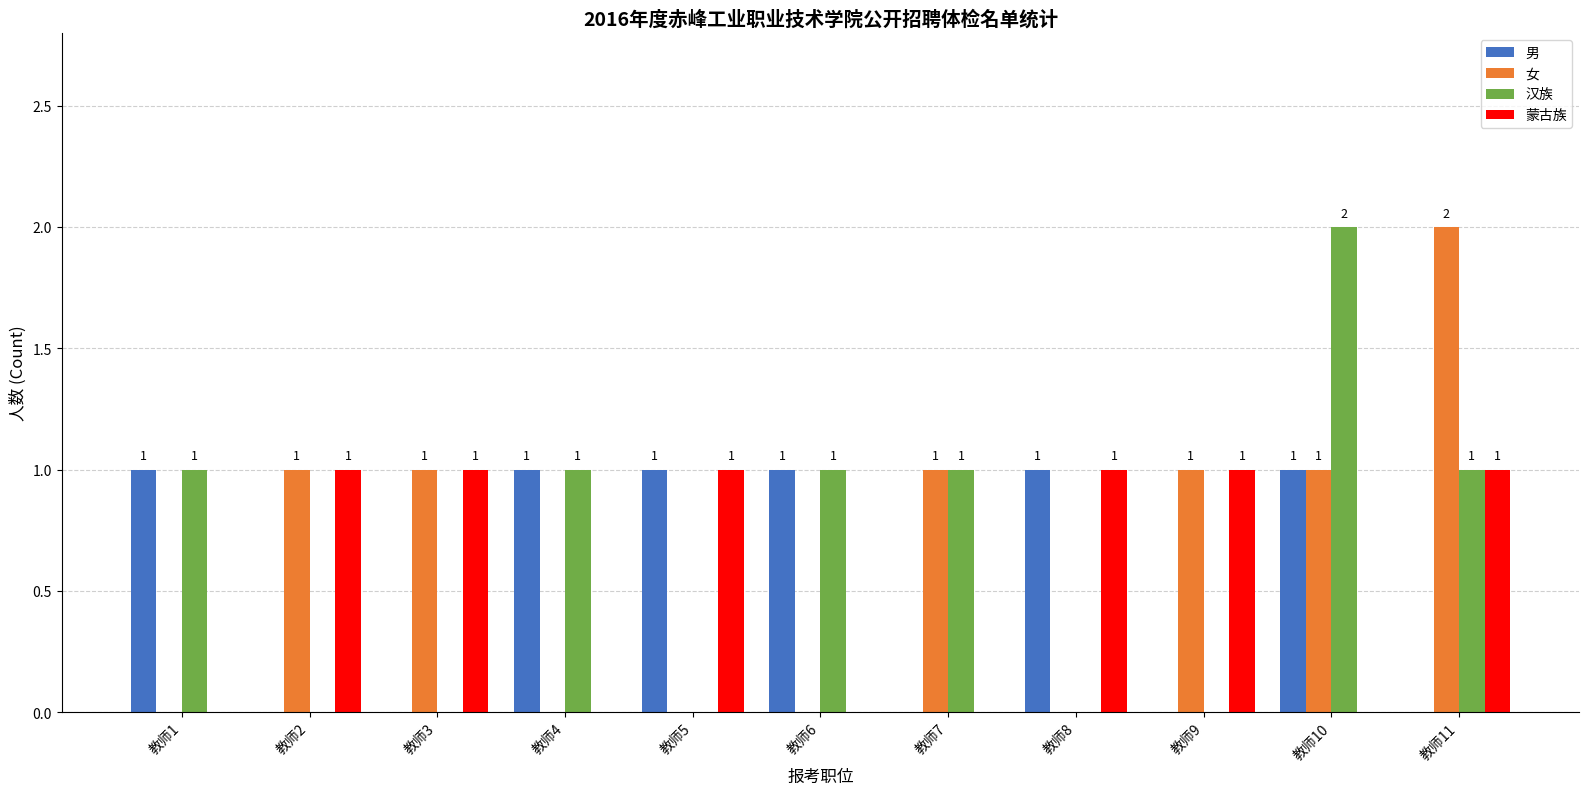

Is it true that 女 equals 0 at 教师6?

True